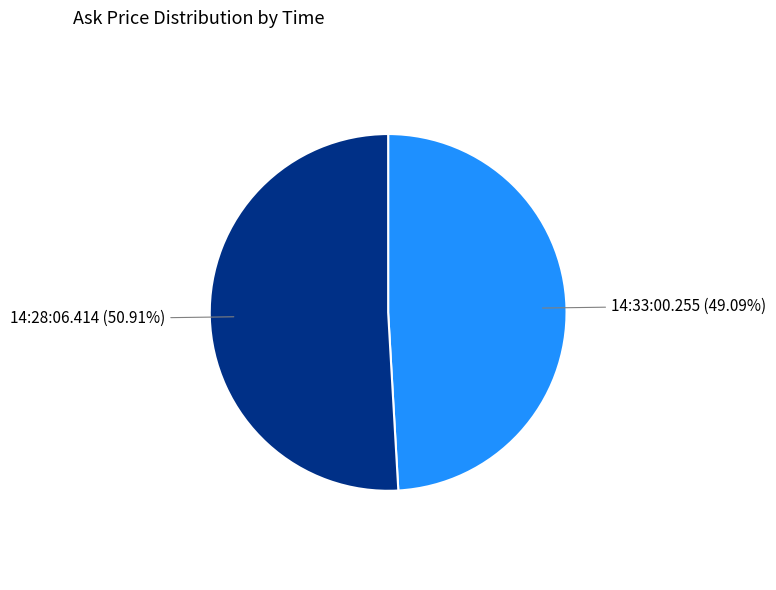

Does any single category account for the majority?

Yes